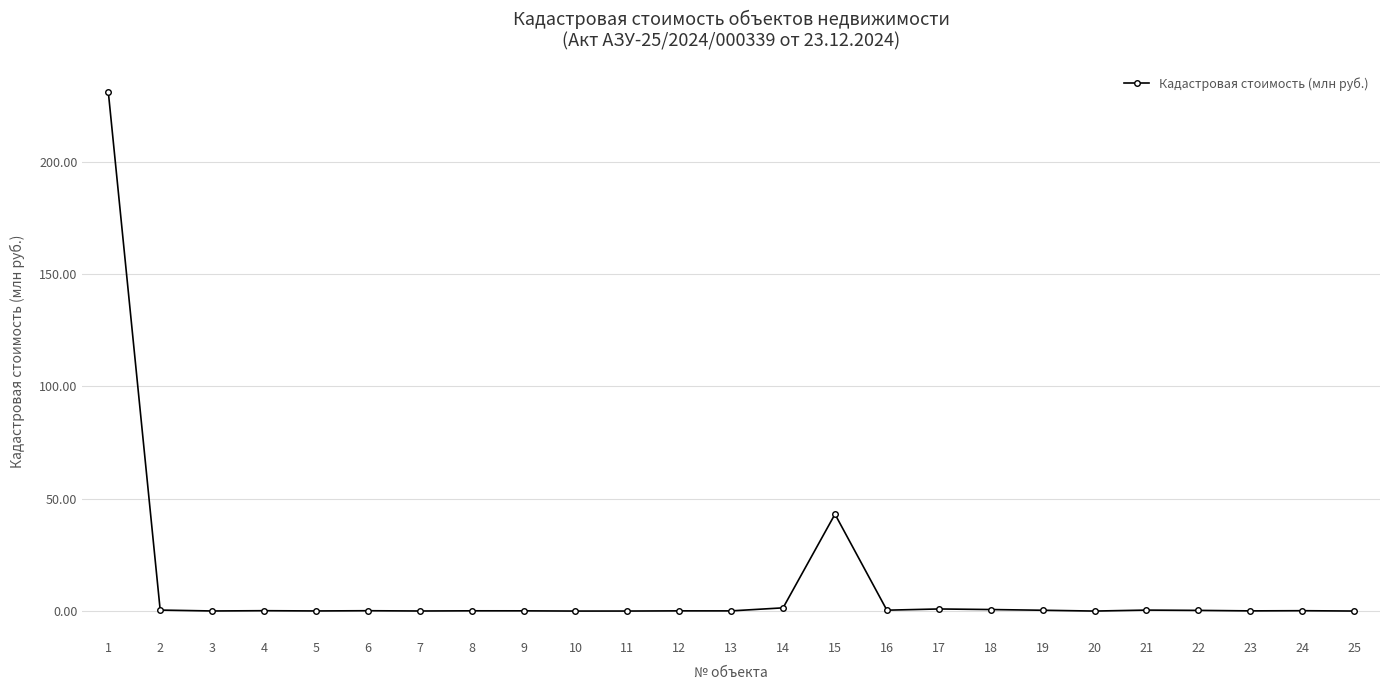

What is the greatest value displayed?

231.2